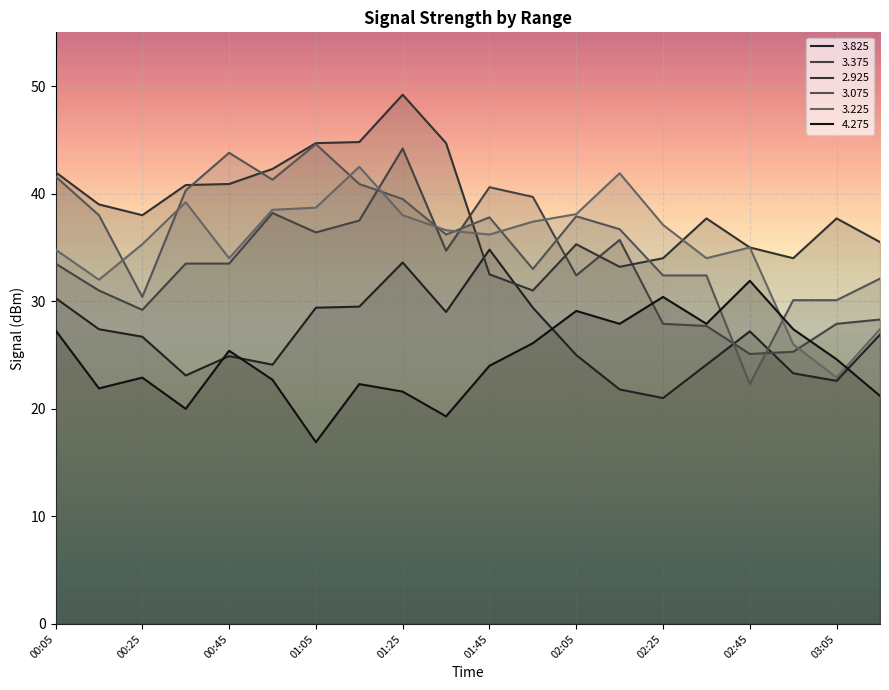

Which has a higher value, 01:45 or 01:15?

01:45